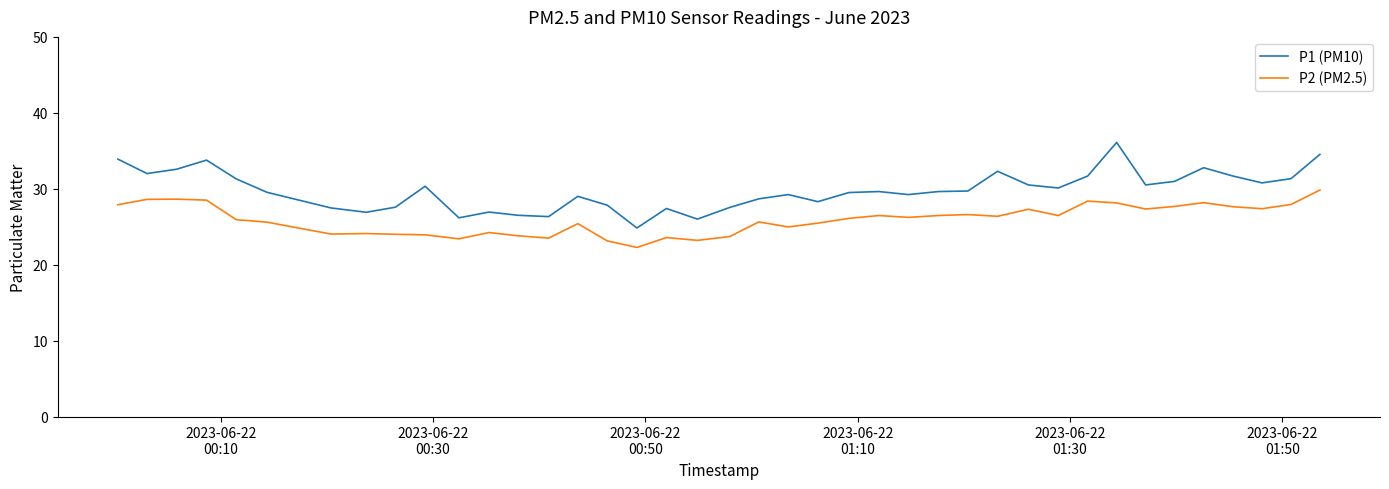

What is the difference between the maximum and minimum values in the P2 (PM2.5) series?

7.6